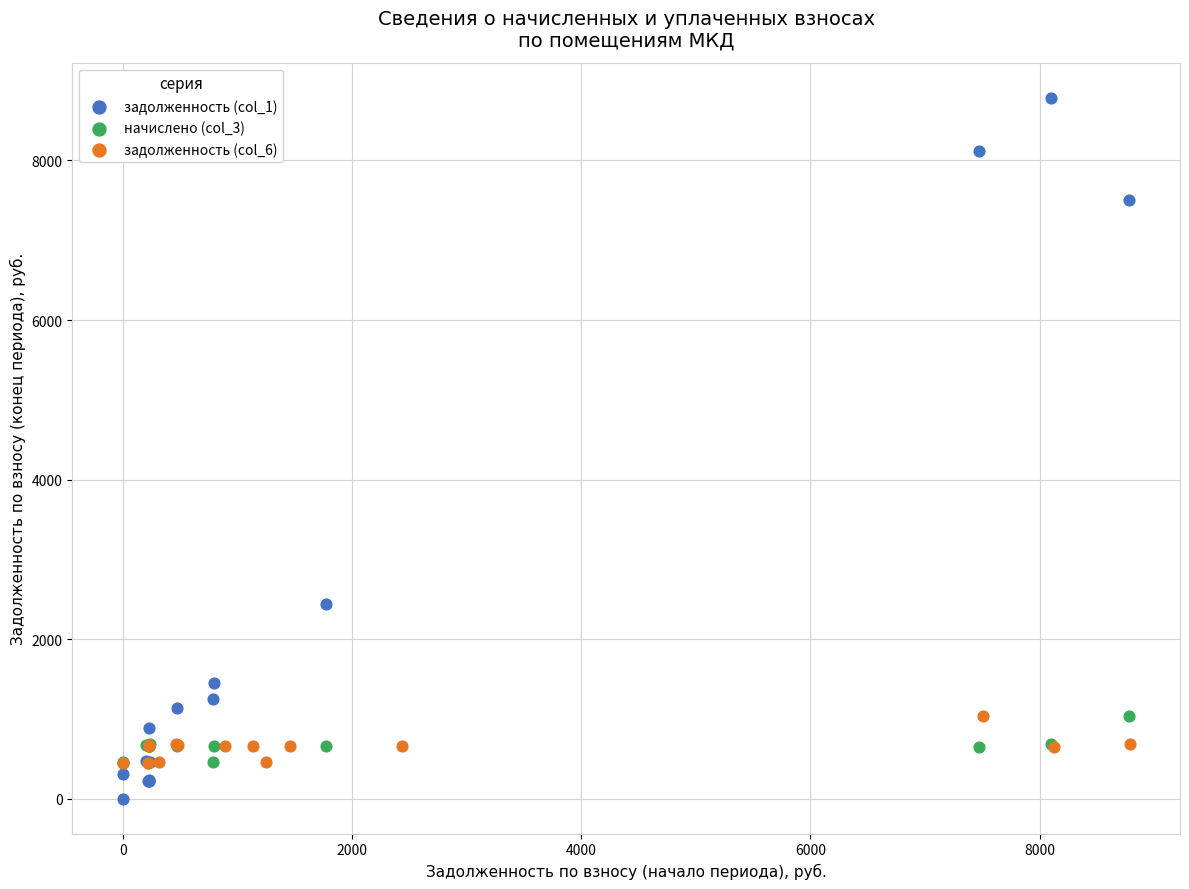

Which series reaches the minimum Y coordinate?

задолженность (col_1)